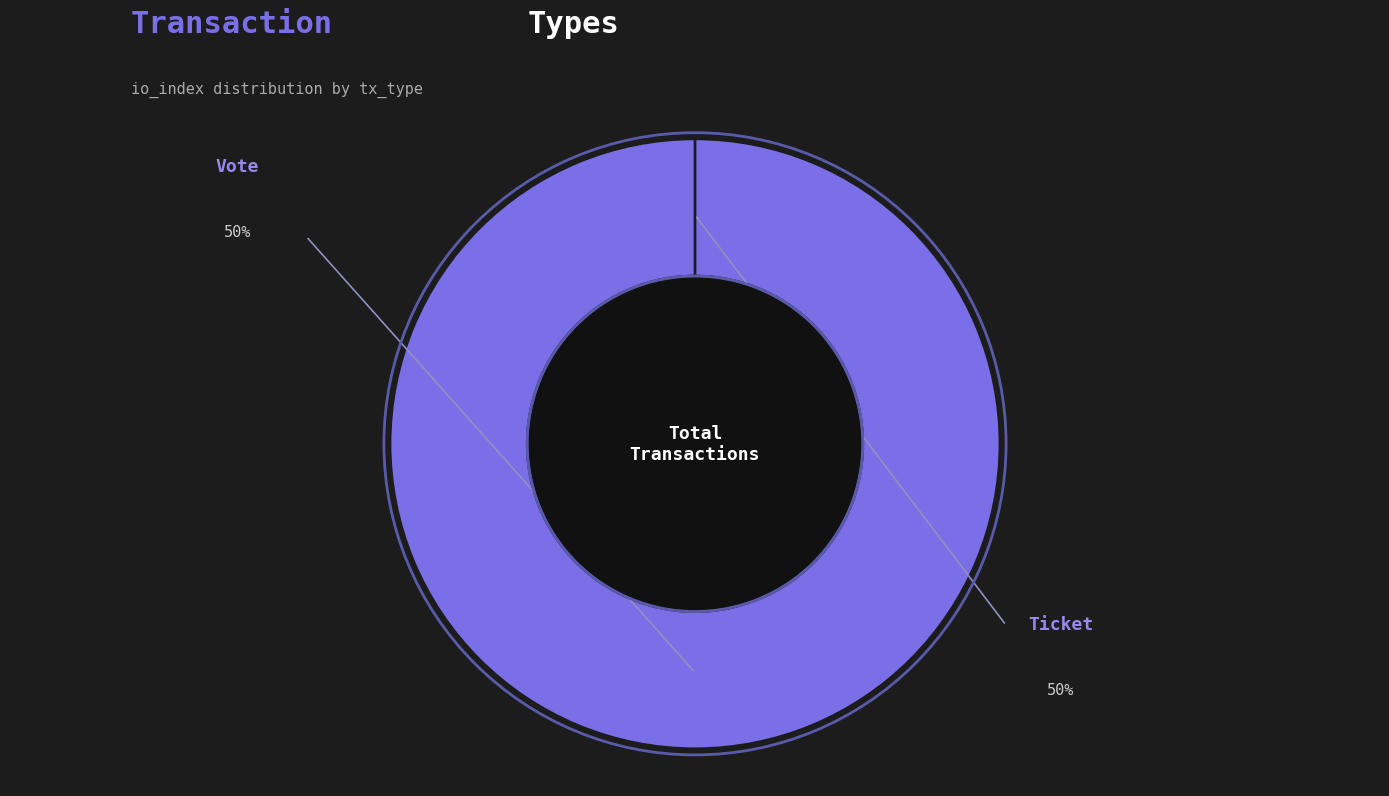

Rank the categories by value from highest to lowest.

Vote (io_index=1), Ticket (io_index=0)